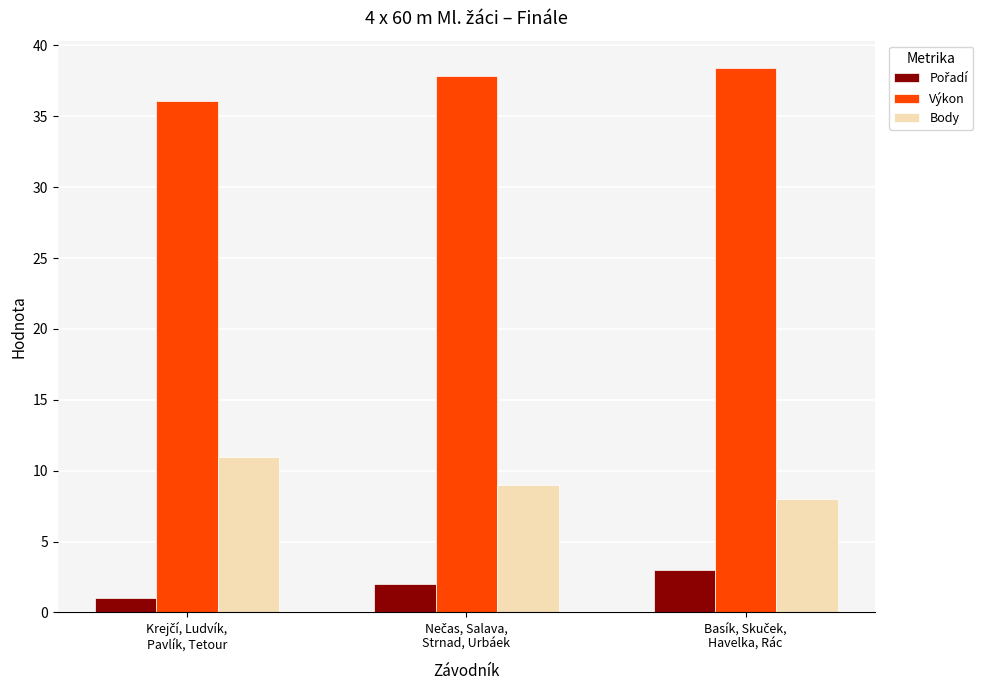

What is the greatest value displayed?

38.4